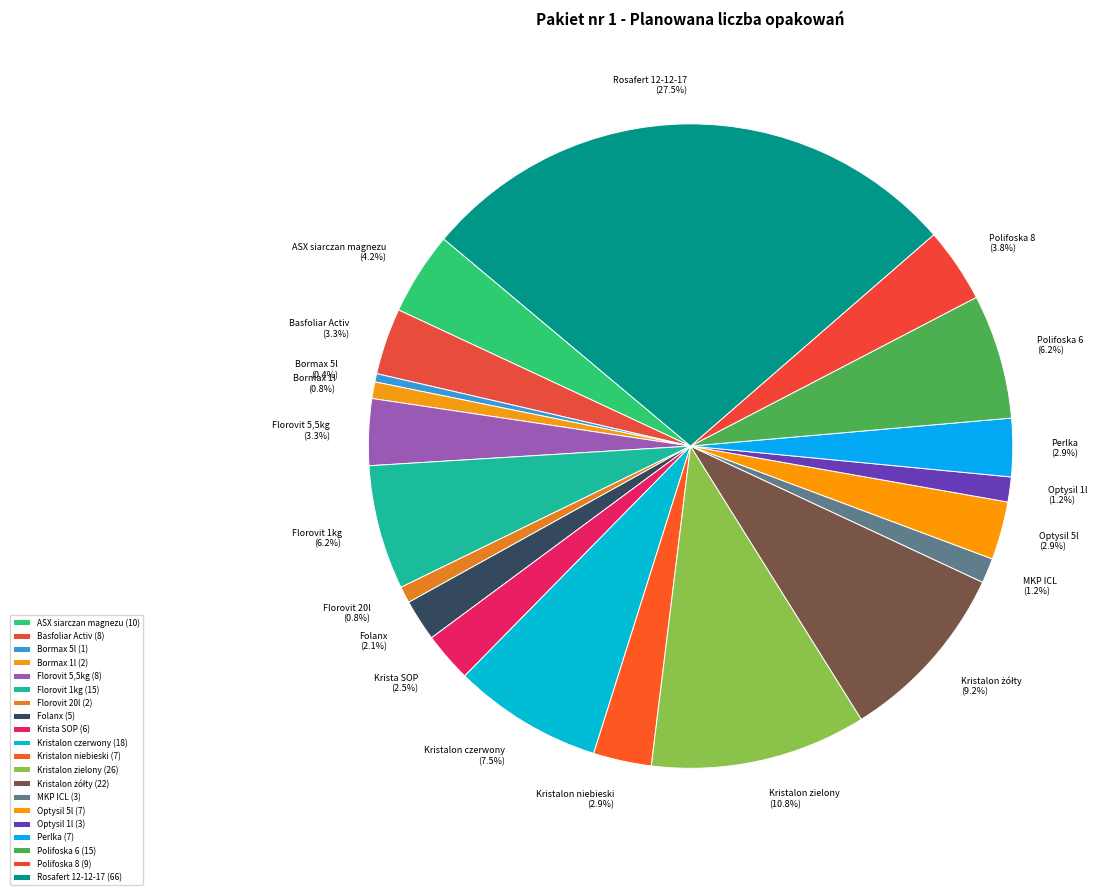

Between MKP ICL and Kristalon czerwony, which is larger?

Kristalon czerwony